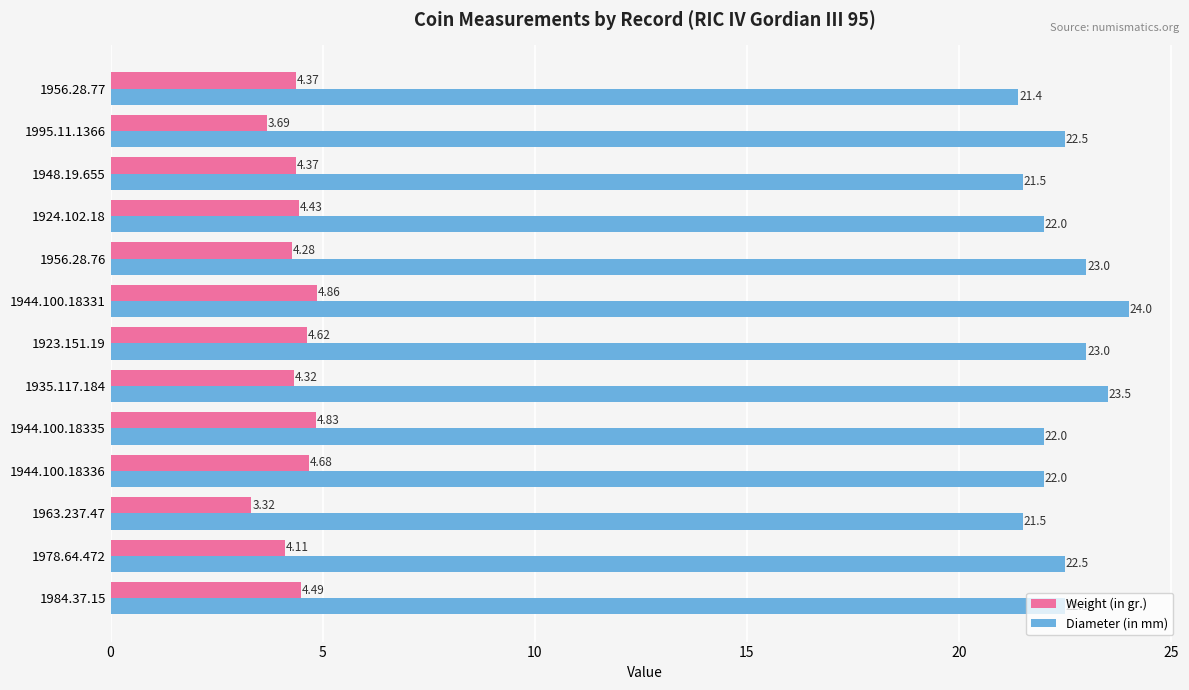

What are all the series names shown in the legend?

Weight (in gr.), Diameter (in mm)